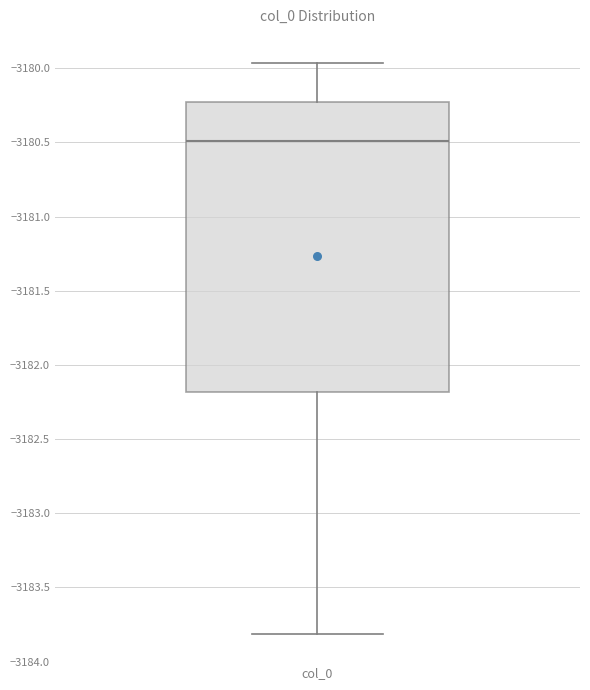

Transcribe this box plot: give where the median line is, the range the box spans, and where the two whiskers end, as read against the y-axis. The values are not printed on the chart, so give them approximately, as read against the axis.

median -3180.50, box -3182.20 to -3180.25, whiskers -3183.80 to -3179.95